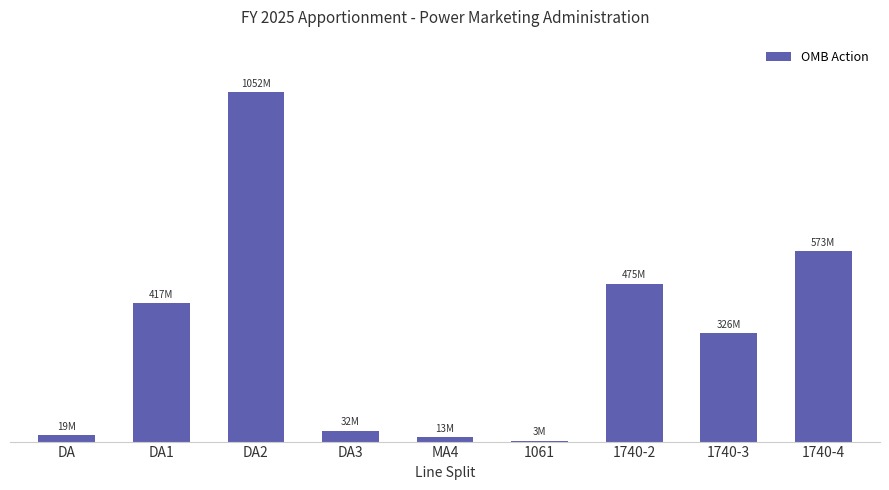

Are the bars horizontal?

No